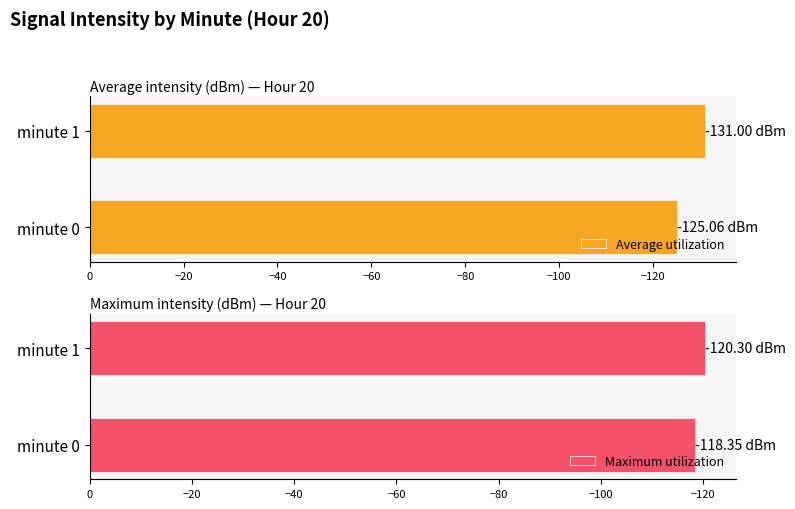

Does the chart contain any negative values?

Yes